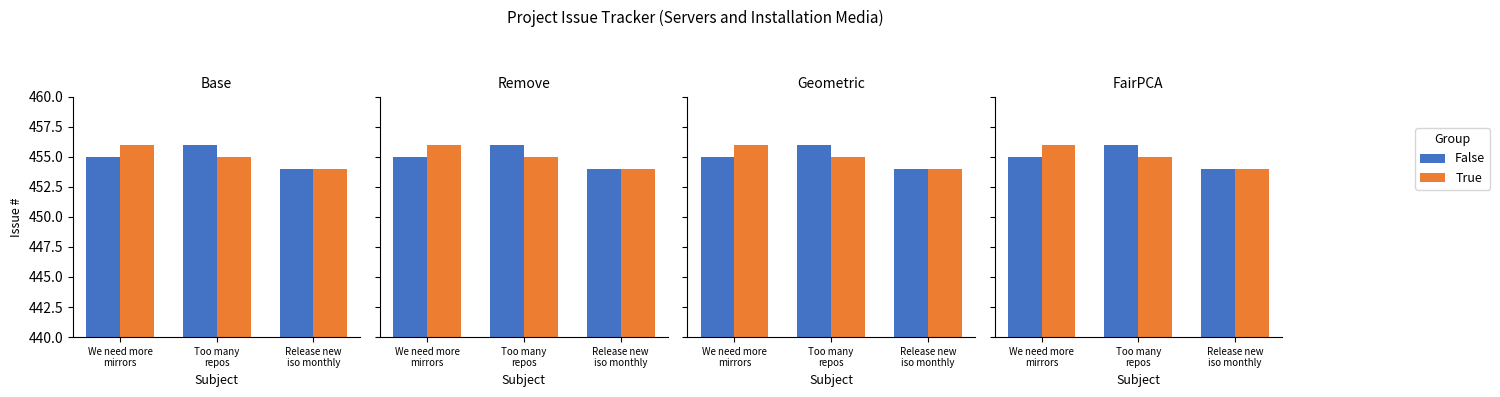

The value of False at Release new
iso monthly is 454. True or false?

True